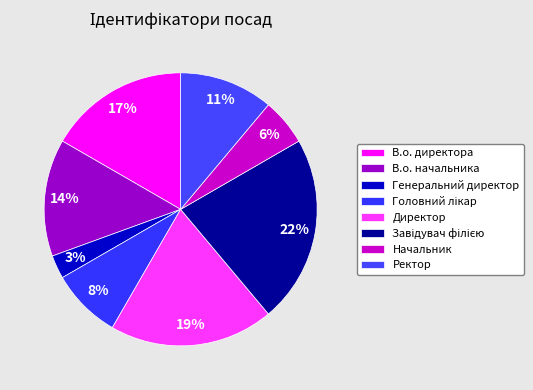

How many segments does this pie chart have?

8